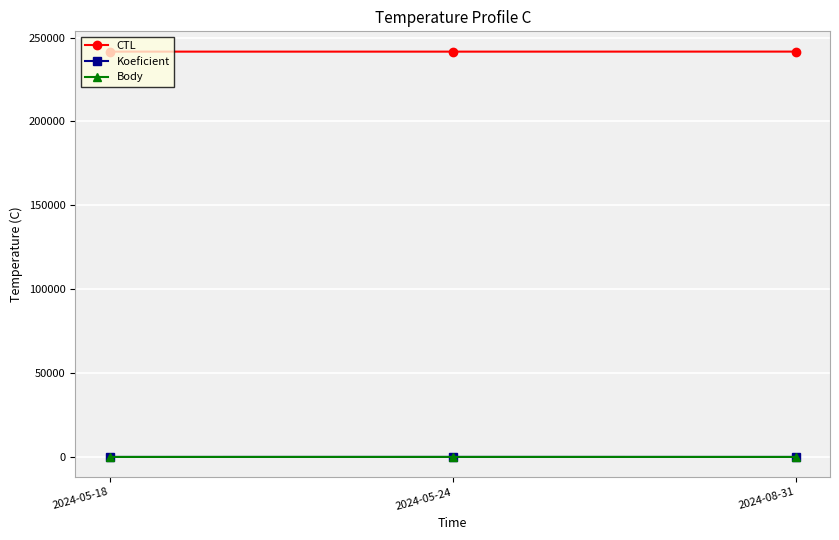

Is this an area chart (filled region under the line)?

No